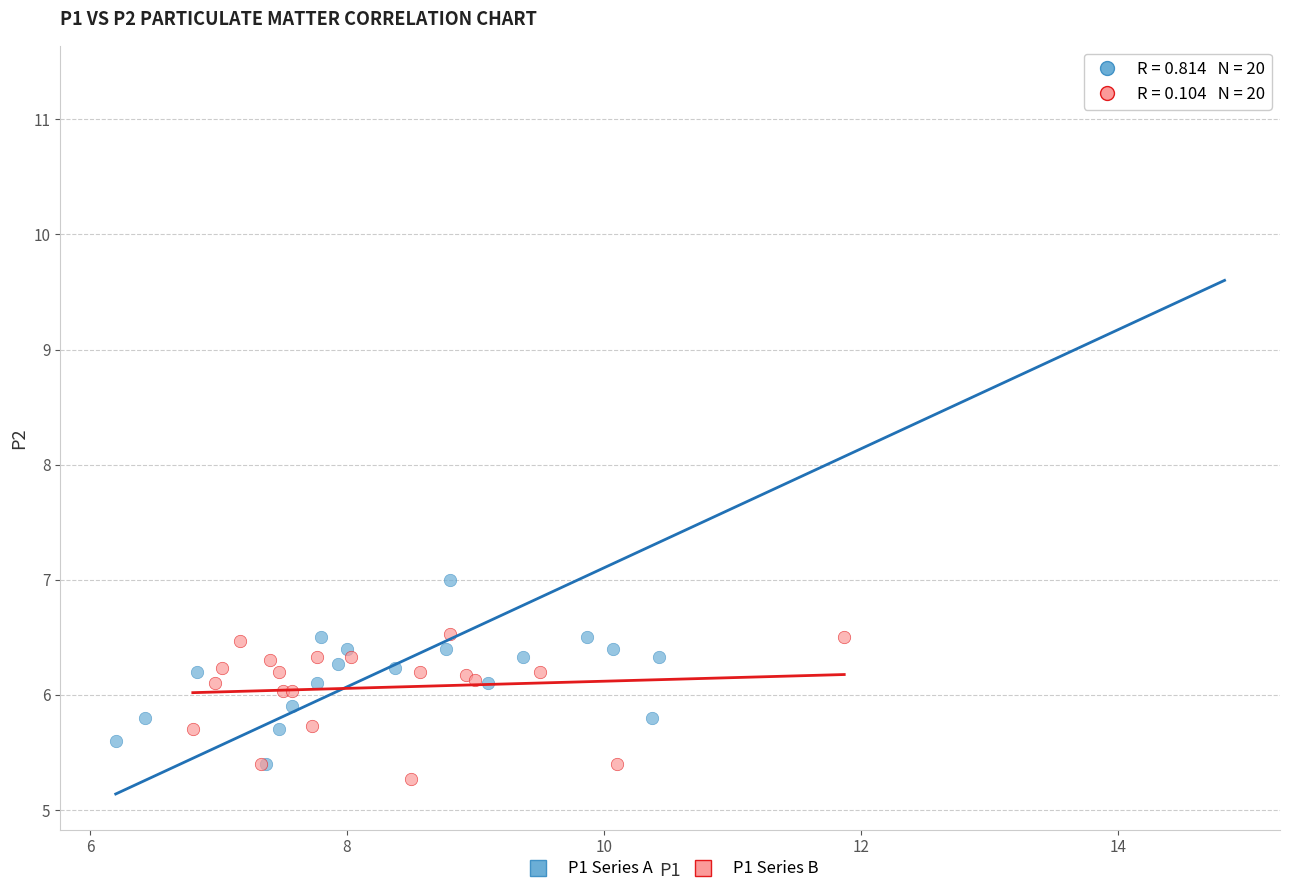

Which series contains the highest Y value?

P1 Series A